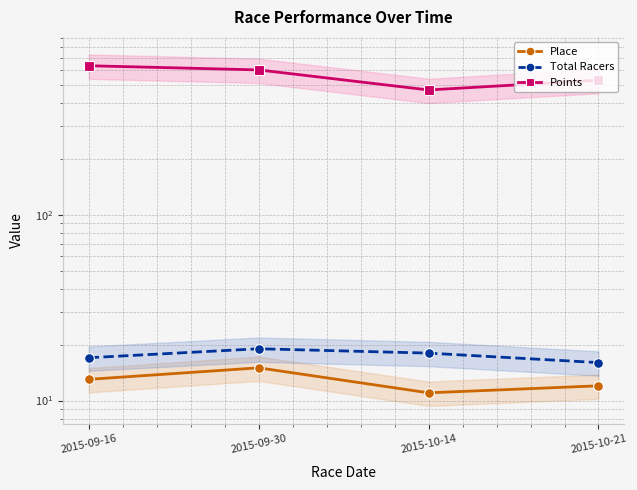

Is it true that Total Racers equals 17.0 at 2015-09-16?

True